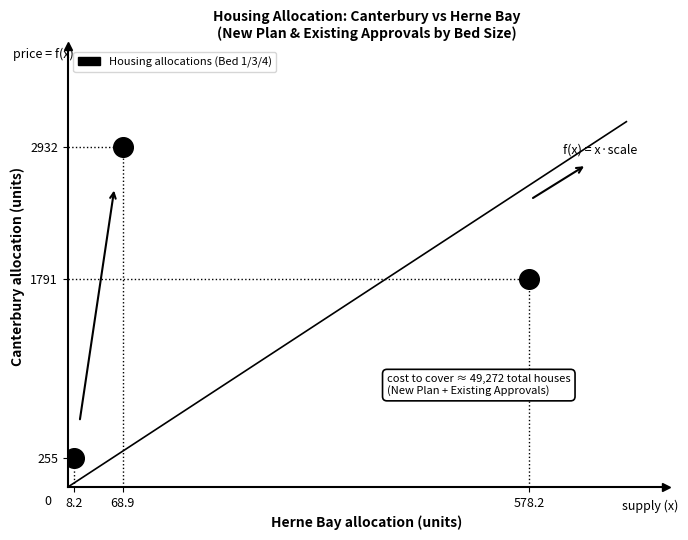

What is the average X value?

218.4